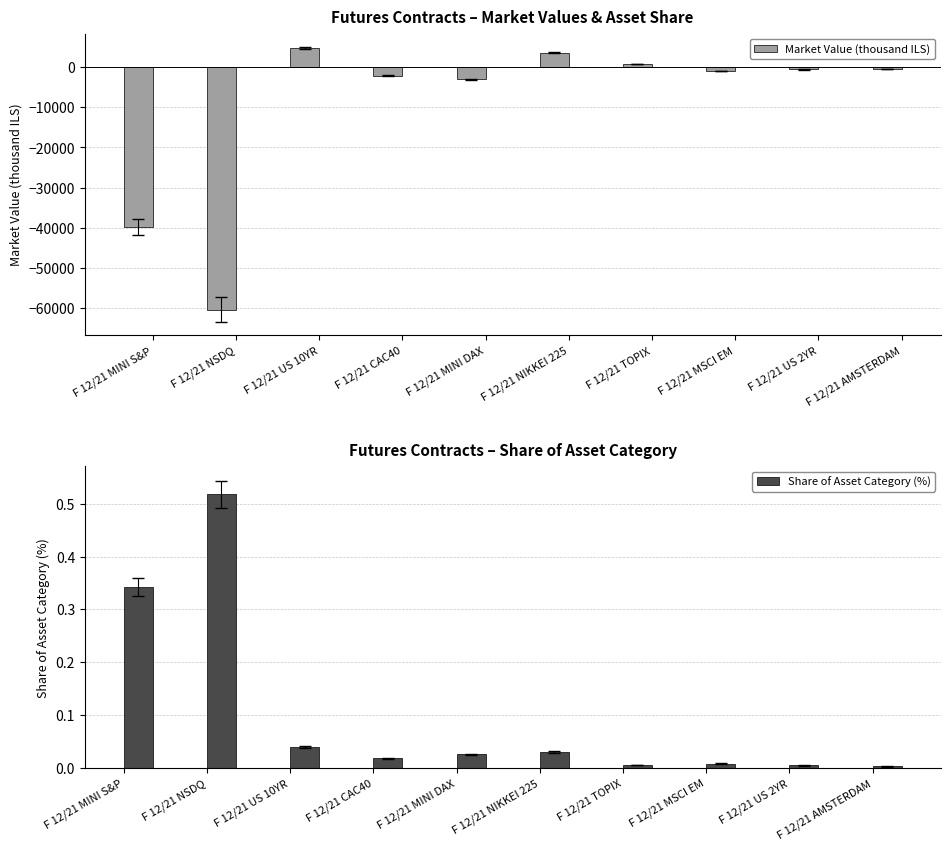

How many bars are there in total?

20